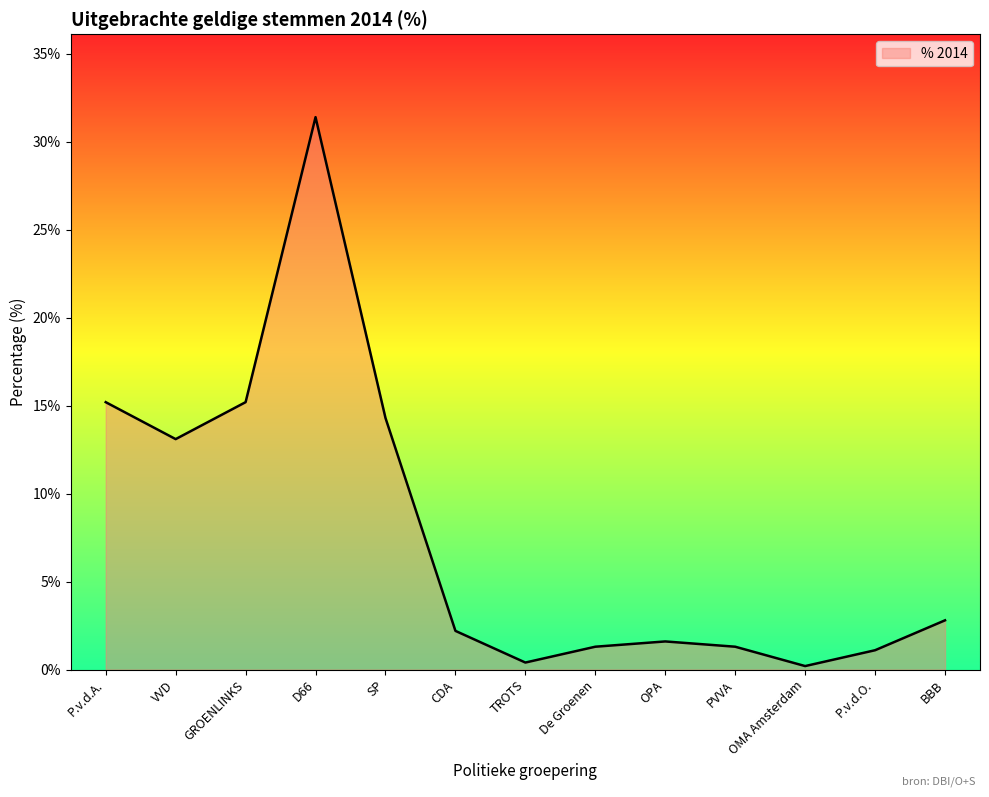

Reading right to left, what are all the values shown in this chart?

2.8	1.1	0.2	1.3	1.6	1.3	0.4	2.2	14.3	31.4	15.2	13.1	15.2